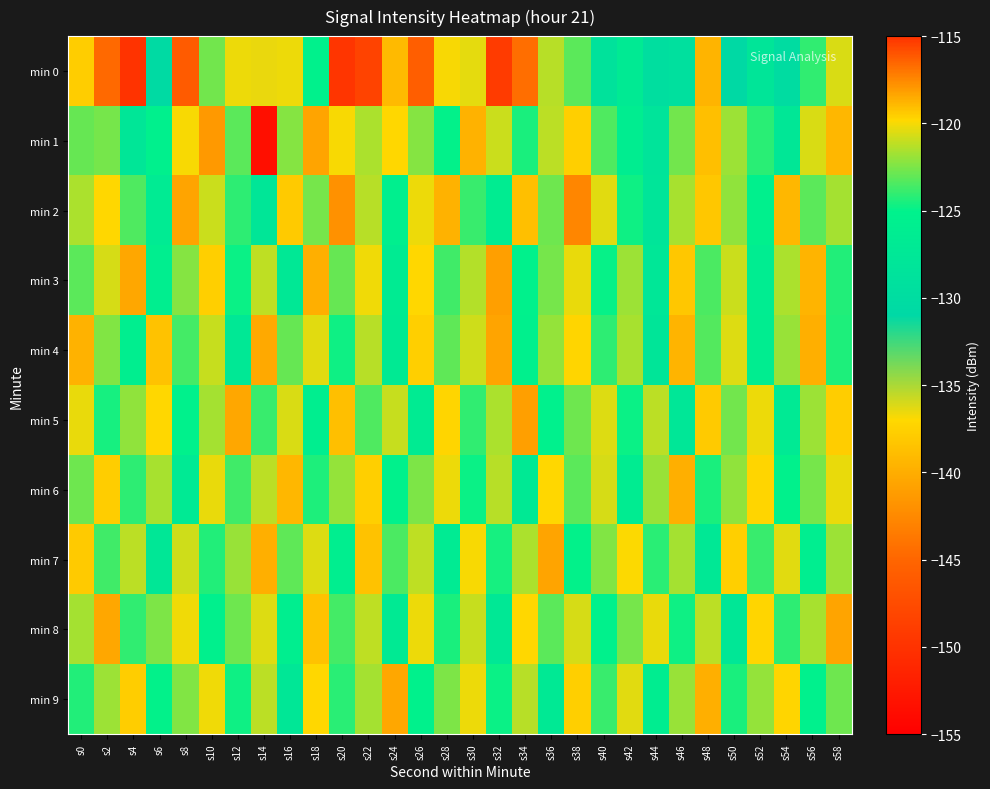

List the series in order of their peak value, lowest first.

min 6, min 9, min 4, min 7, min 8, min 3, min 5, min 1, min 2, min 0